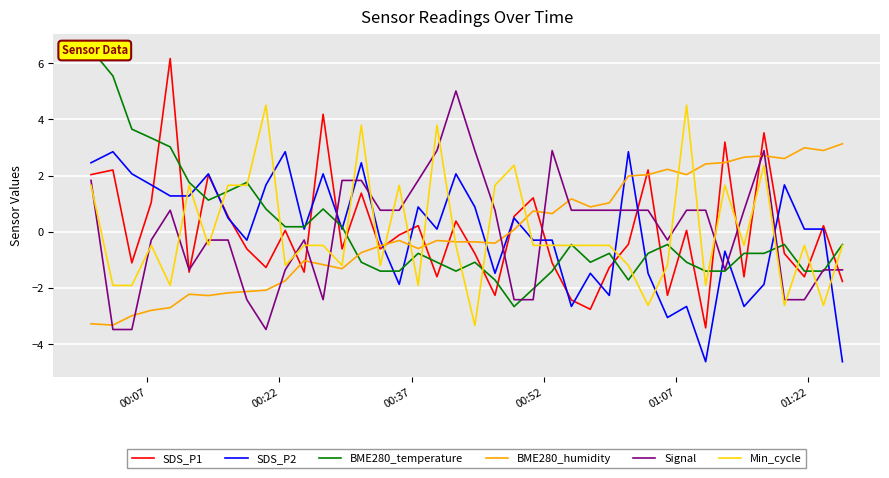

How many intersections are there between Min_cycle and SDS_P2?

17